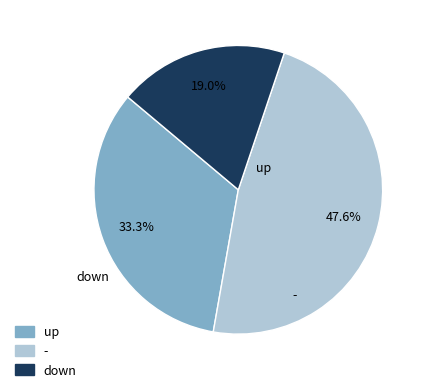

To the nearest percent, what is the difference between the - and up slice percentages?

14%